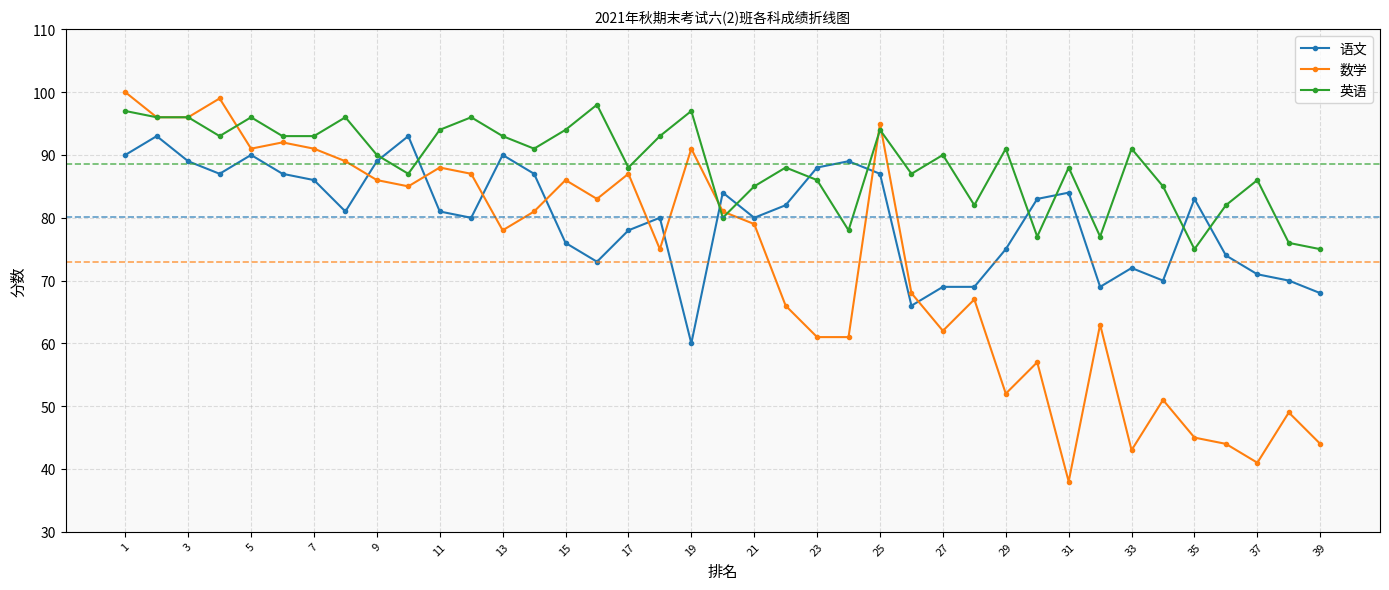

Does the chart display data point markers on the line(s)?

Yes